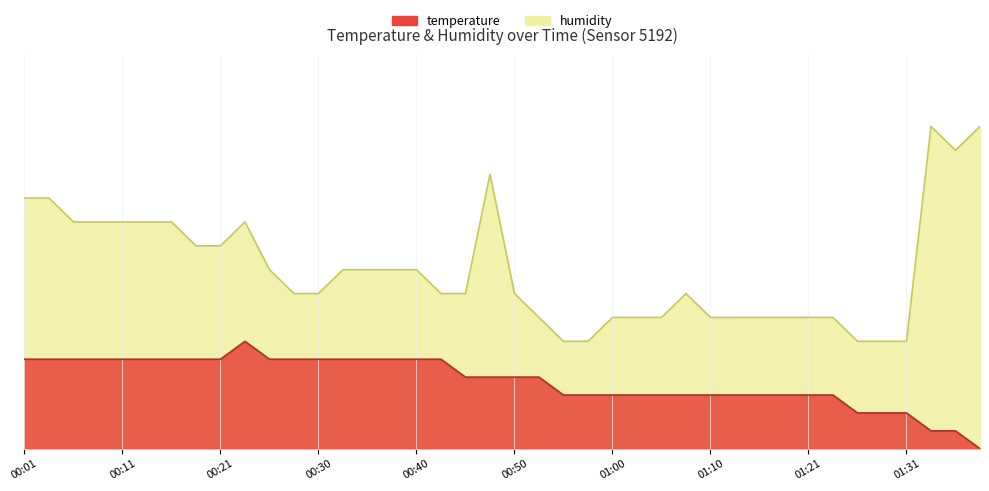

True or false: humidity and temperature cross at least once.

False